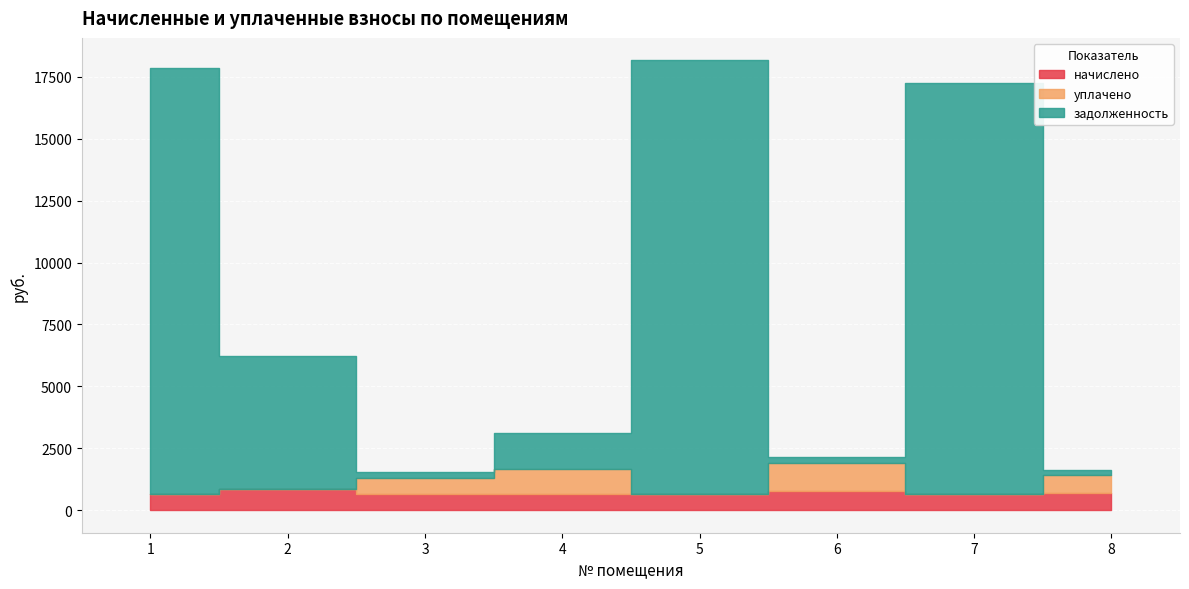

Between 2 and 8, which is larger?

2